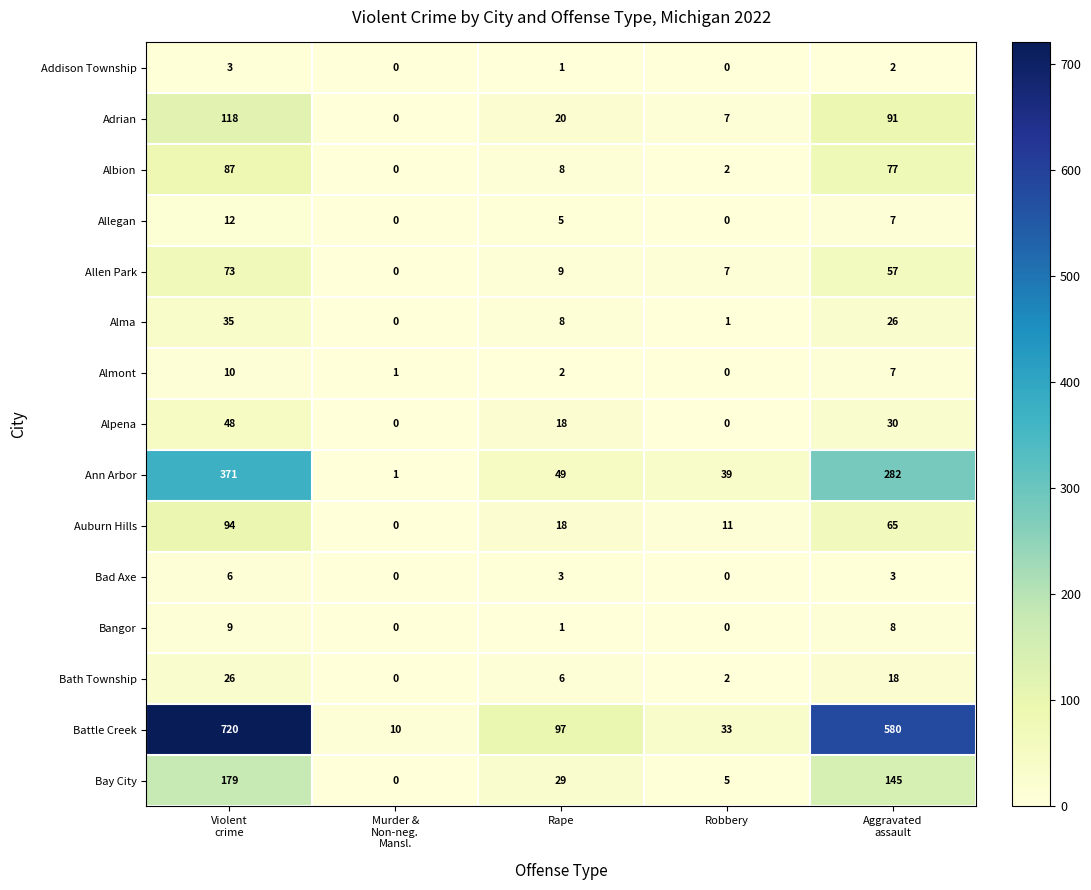

Is it true that Auburn Hills equals 16 at Robbery?

False